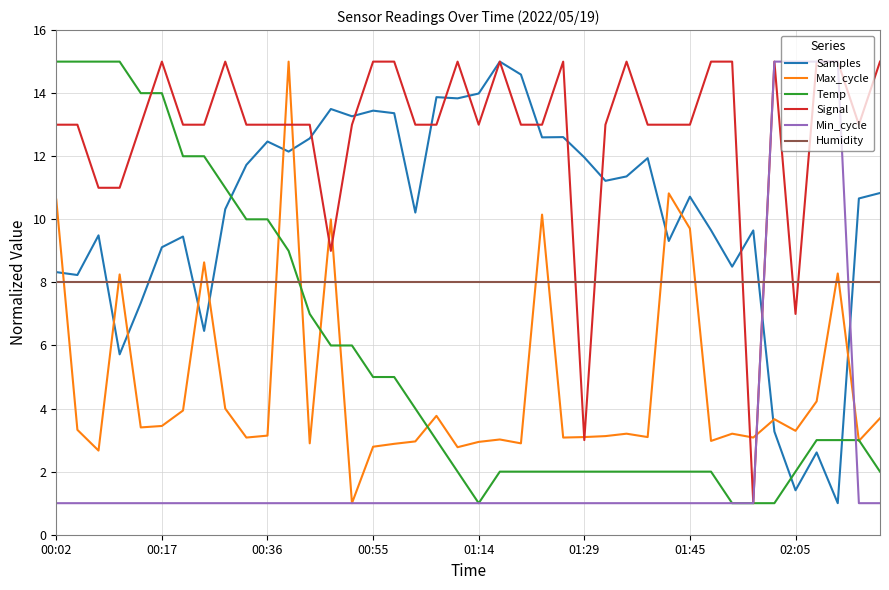

Which series has the largest total across all categories?

Signal